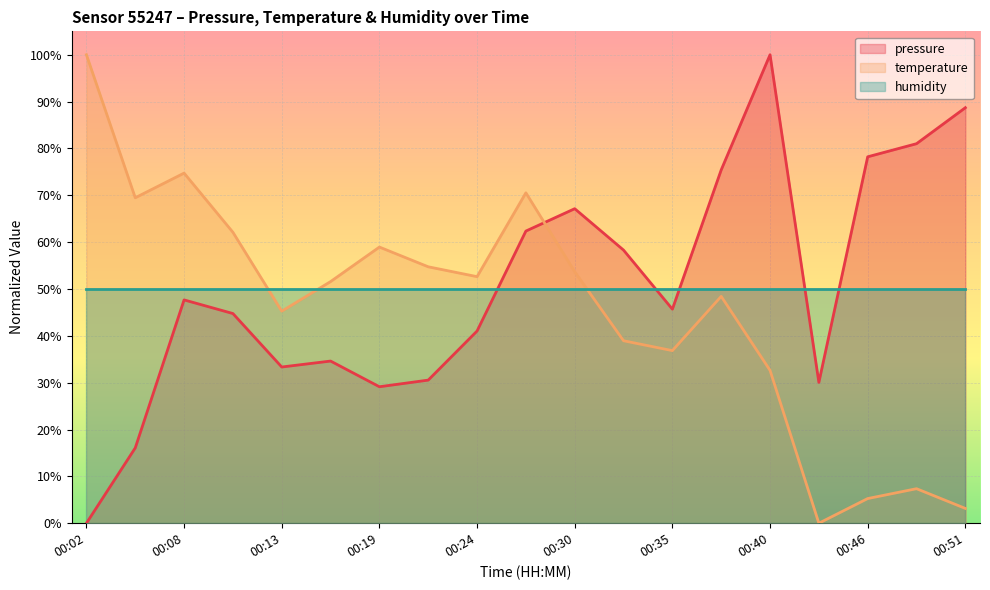

Between 00:10 and 00:21, which series saw the biggest shift?

pressure